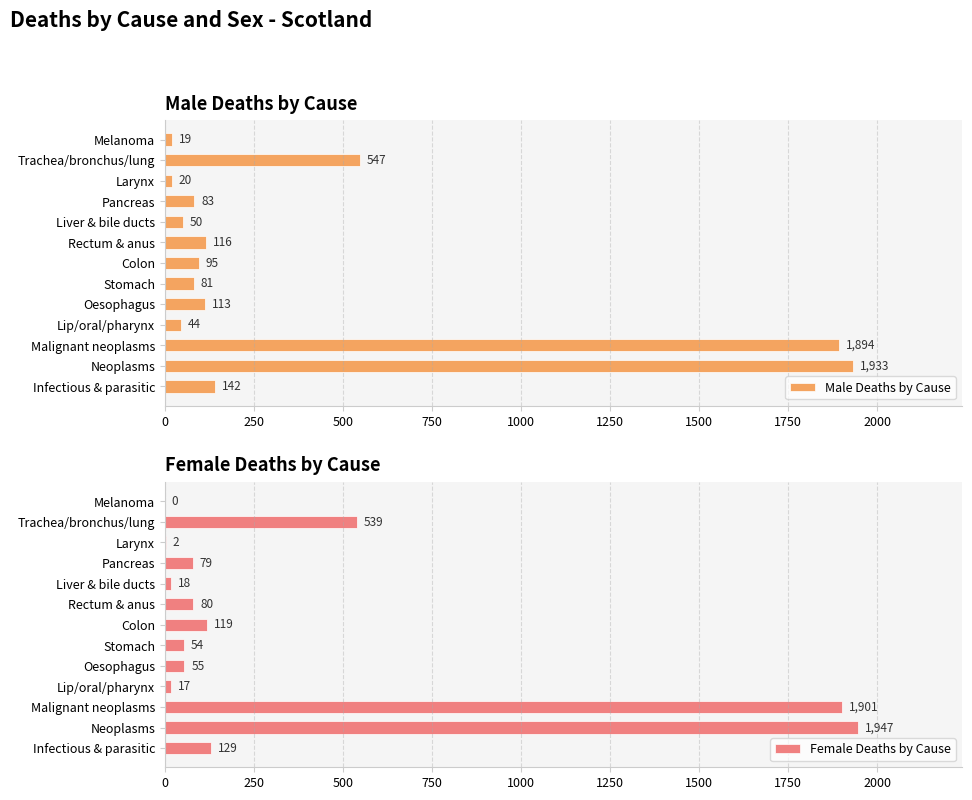

Which series has the largest total across all categories?

Male Deaths by Cause